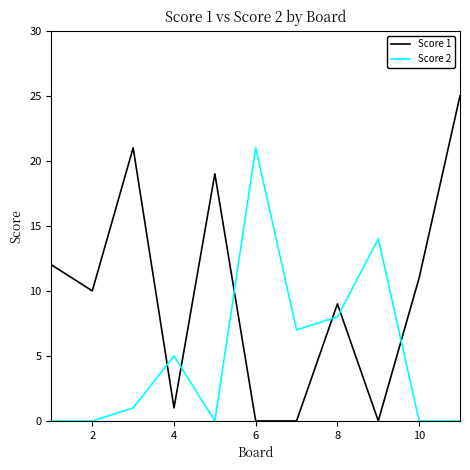

What is the maximum value for Score 1?

25